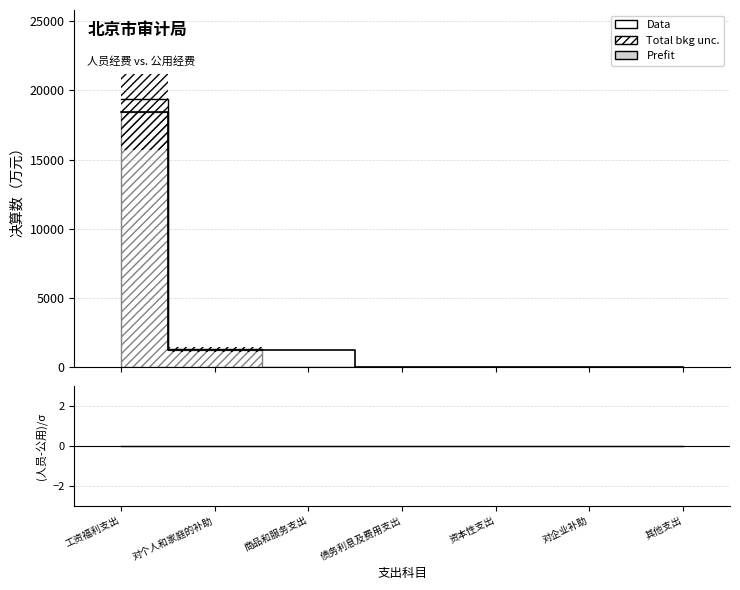

True or false: 公用经费 and Data intersect in this chart.

False